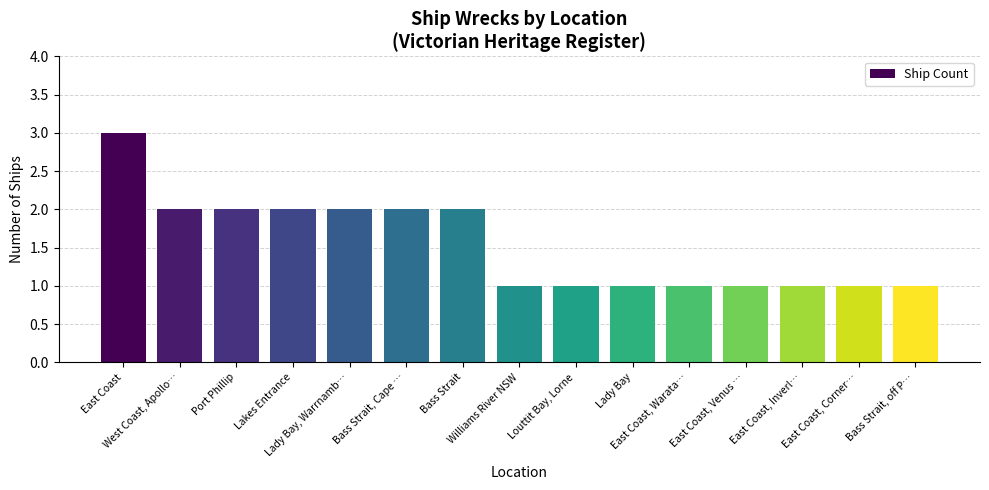

Approximately how many times larger is the value at East Coast, Corner… compared to Bass Strait, off P…?

1.0